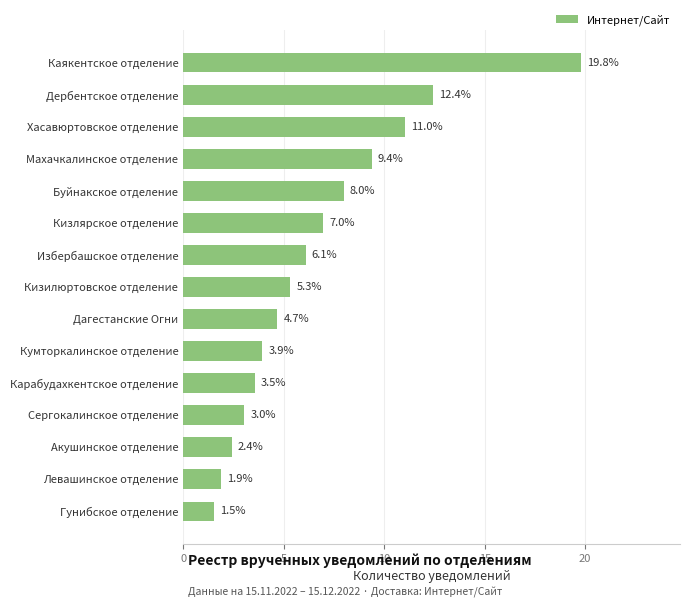

What is the minimum value shown in the chart?

1.5